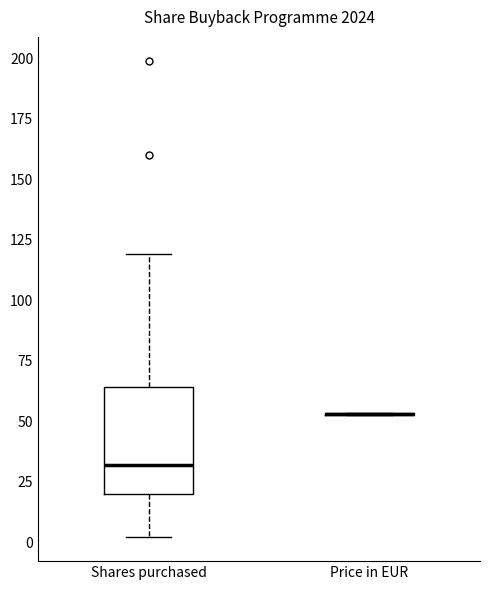

Reading left to right, transcribe this box plot: for each box, give where its median line is, the range the box spans, and where its two whiskers end, as read against the y-axis. The values are not printed on the chart, so give them approximately, as read against the axis.

Shares purchased: median 30, box 20 to 65, whiskers 0 to 120
Price in EUR: box collapsed to a line at 55, whiskers 50 to 55